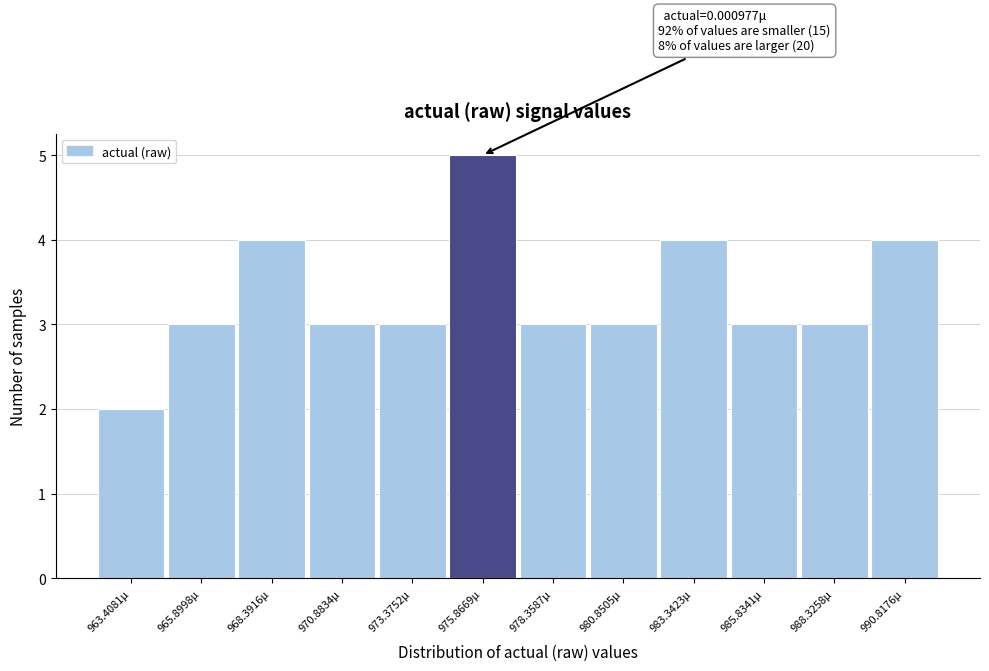

Over which range of the x-axis is the bar tallest?

974.5 to 977.0